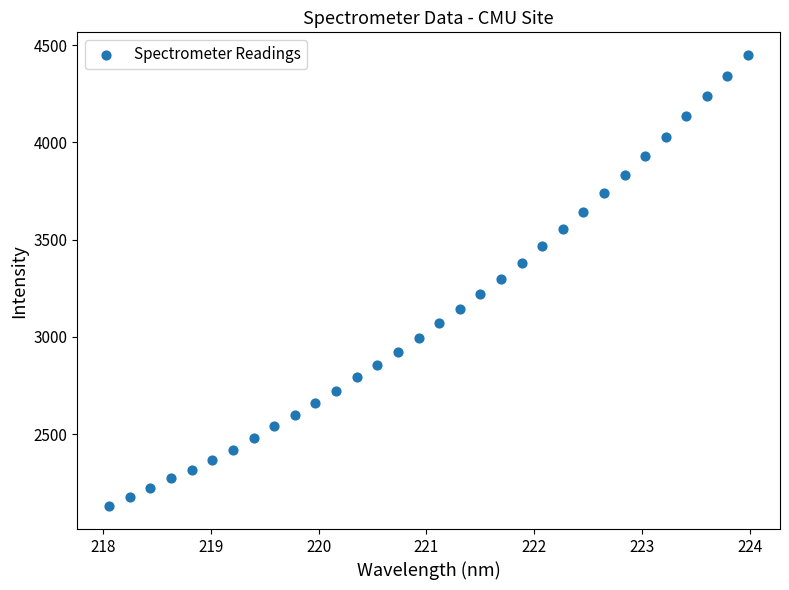

What is the range of X values (max minus min)?

5.9